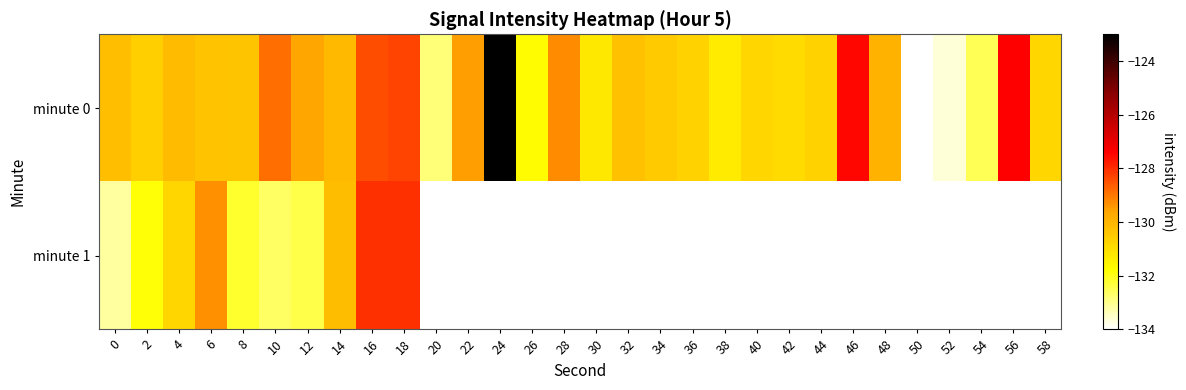

Is the value of minute 1 at 46 greater than the value of minute 0 at 18?

No